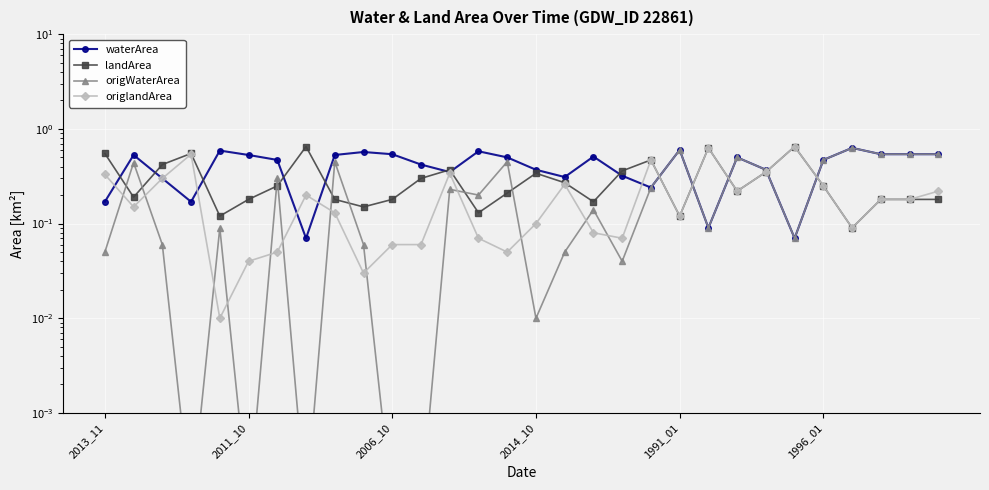

List the series in order of their overall mean, highest first.

waterArea, landArea, origWaterArea, origlandArea